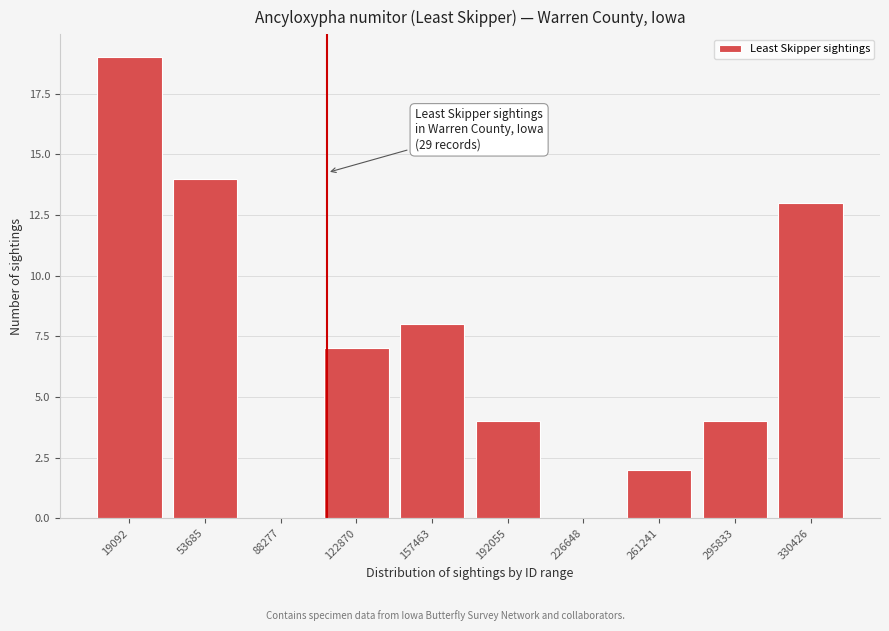

Reading left to right, what are all the values shown in this chart?

19092=19	53685=14	88277=0	122870=7	157463=8	192055=4	226648=0	261241=2	295833=4	330426=13